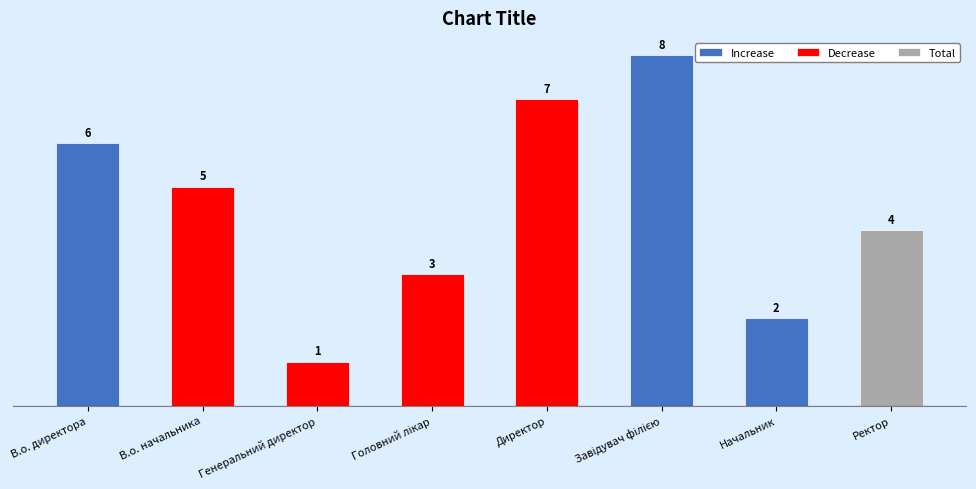

How many data points are less than 5?

4